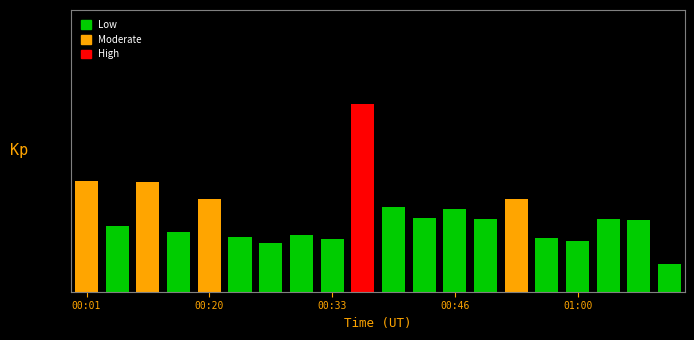

What is the ratio of the value at 01:10 to the value at 00:53?

0.3